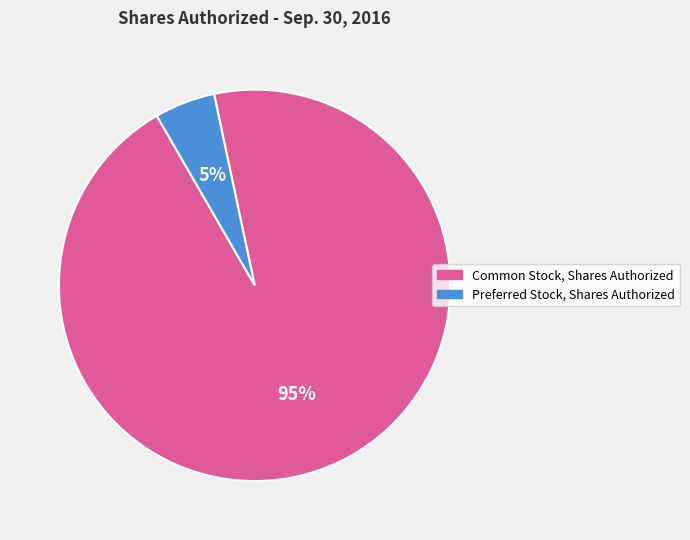

Count the number of slices in the pie.

2